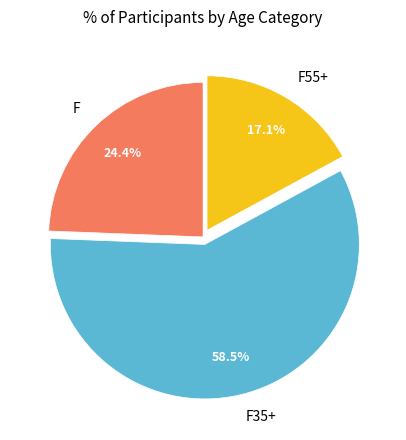

What percentage is the F55+ slice, to the nearest percent?

17%